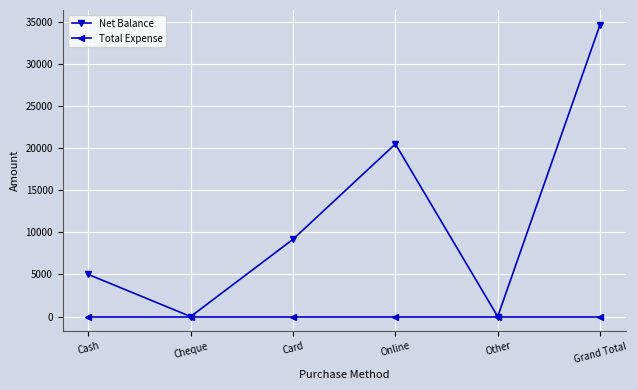

Between Cash and Online, which series saw the biggest shift?

Net Balance